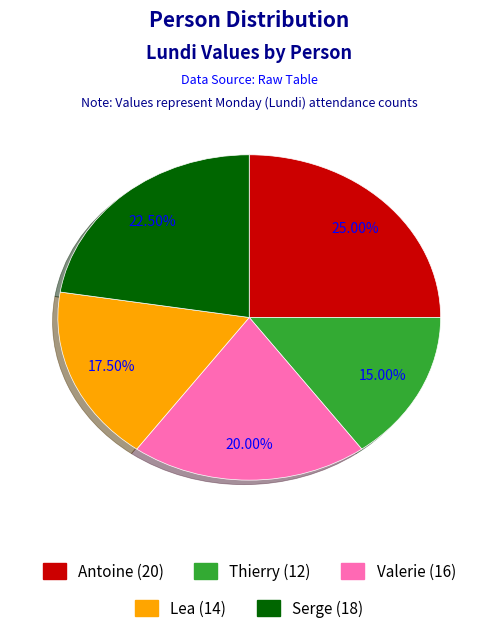

Is there a majority slice in this chart?

No